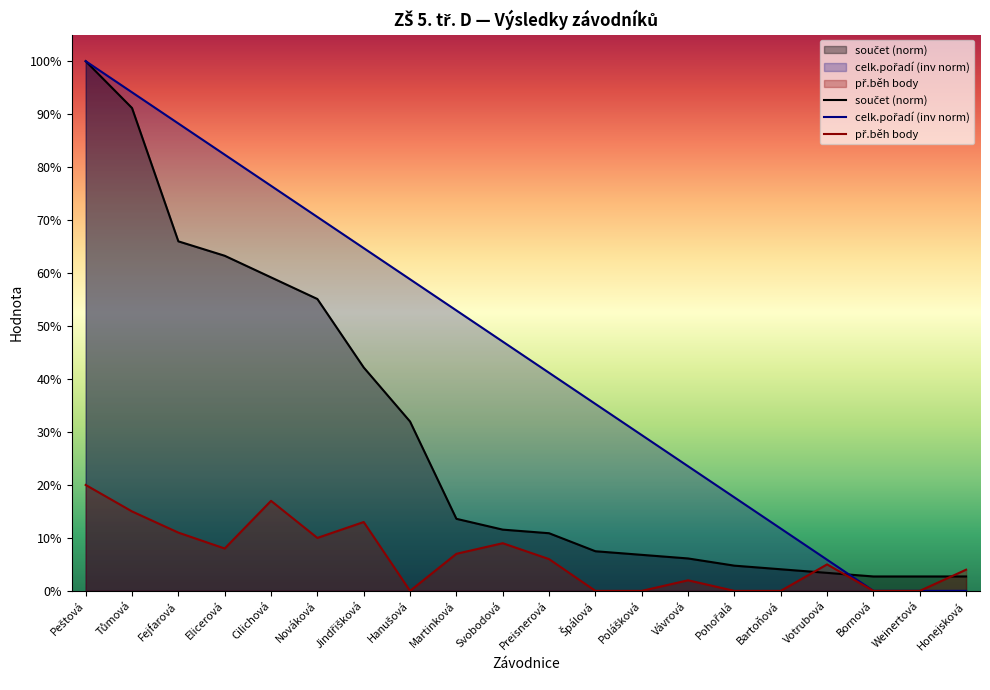

Which series ends up on top after the final intersection of př.běh body and součet (norm)?

př.běh body